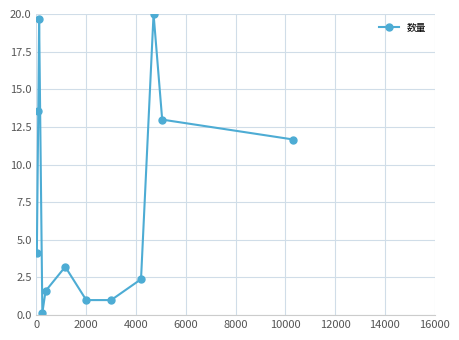

What is the value of the 7th point from the left?

1.0